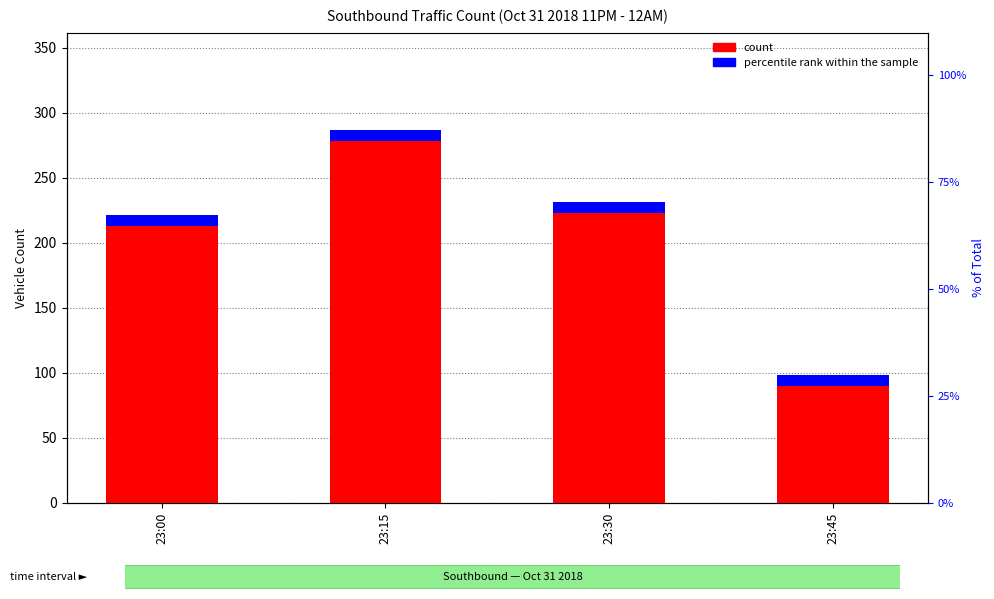

Which series changed the most between 23:00 and 23:15?

count